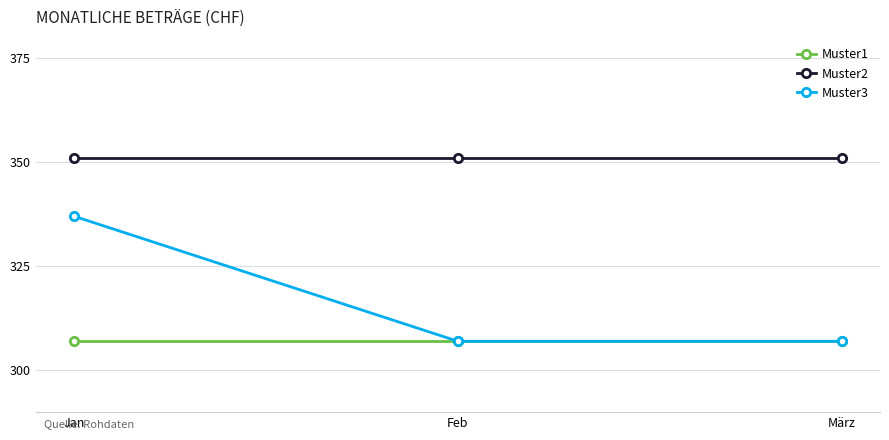

What is the value of the Muster3 point at the 1st from the left?

337